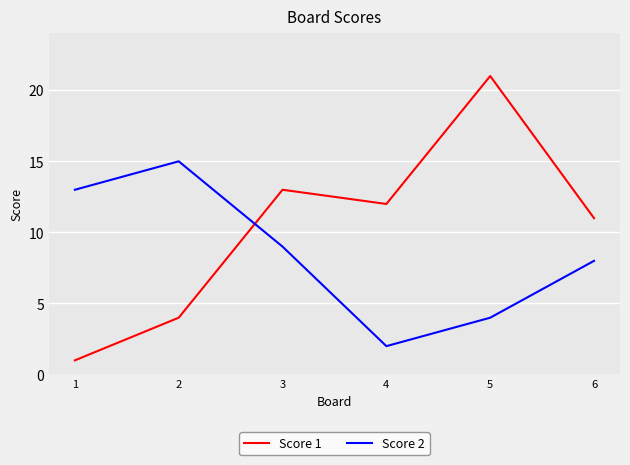

Is it true that Score 2 equals 3 at 1?

False